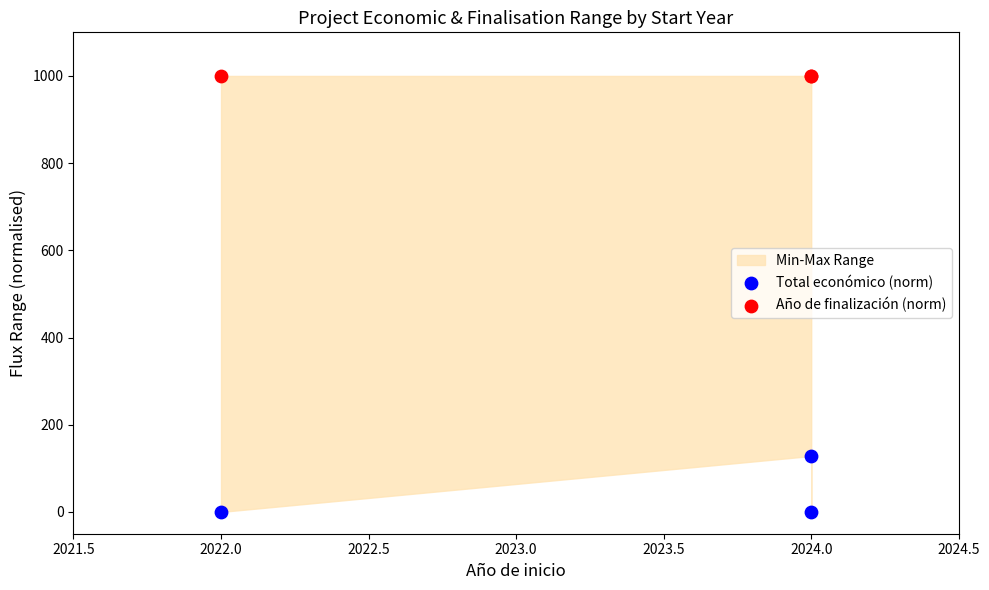

Which series reaches the maximum Y coordinate?

Año de finalización (norm)